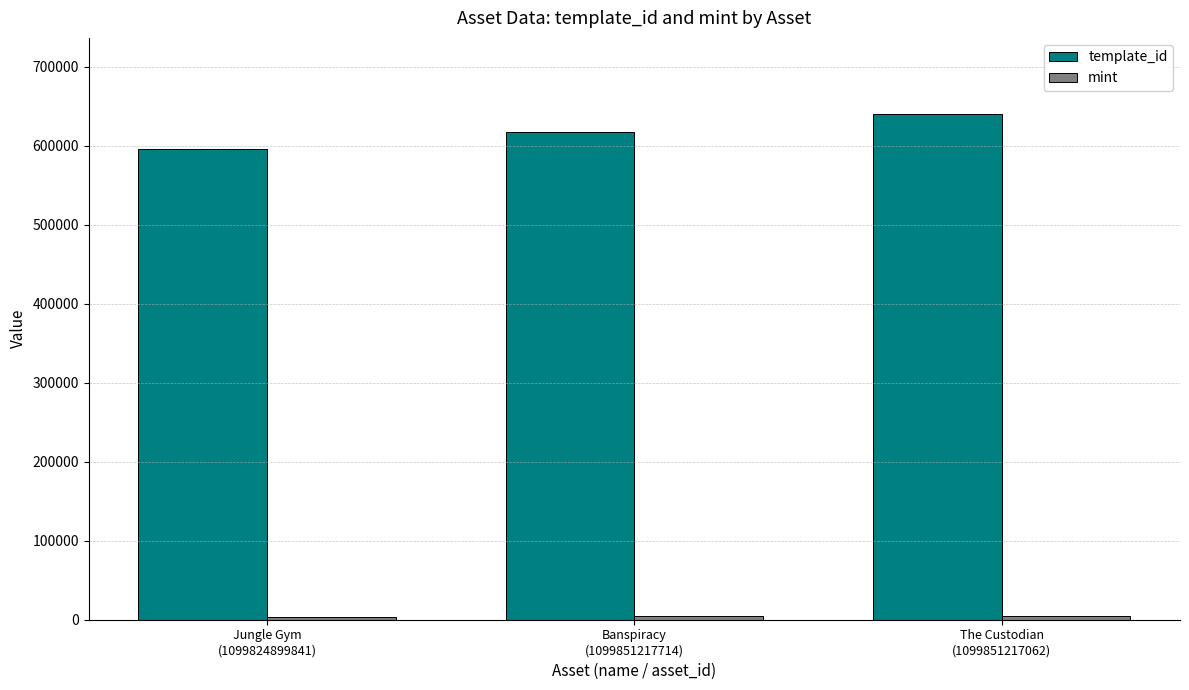

Are the bars grouped side by side (vs. stacked)?

Yes